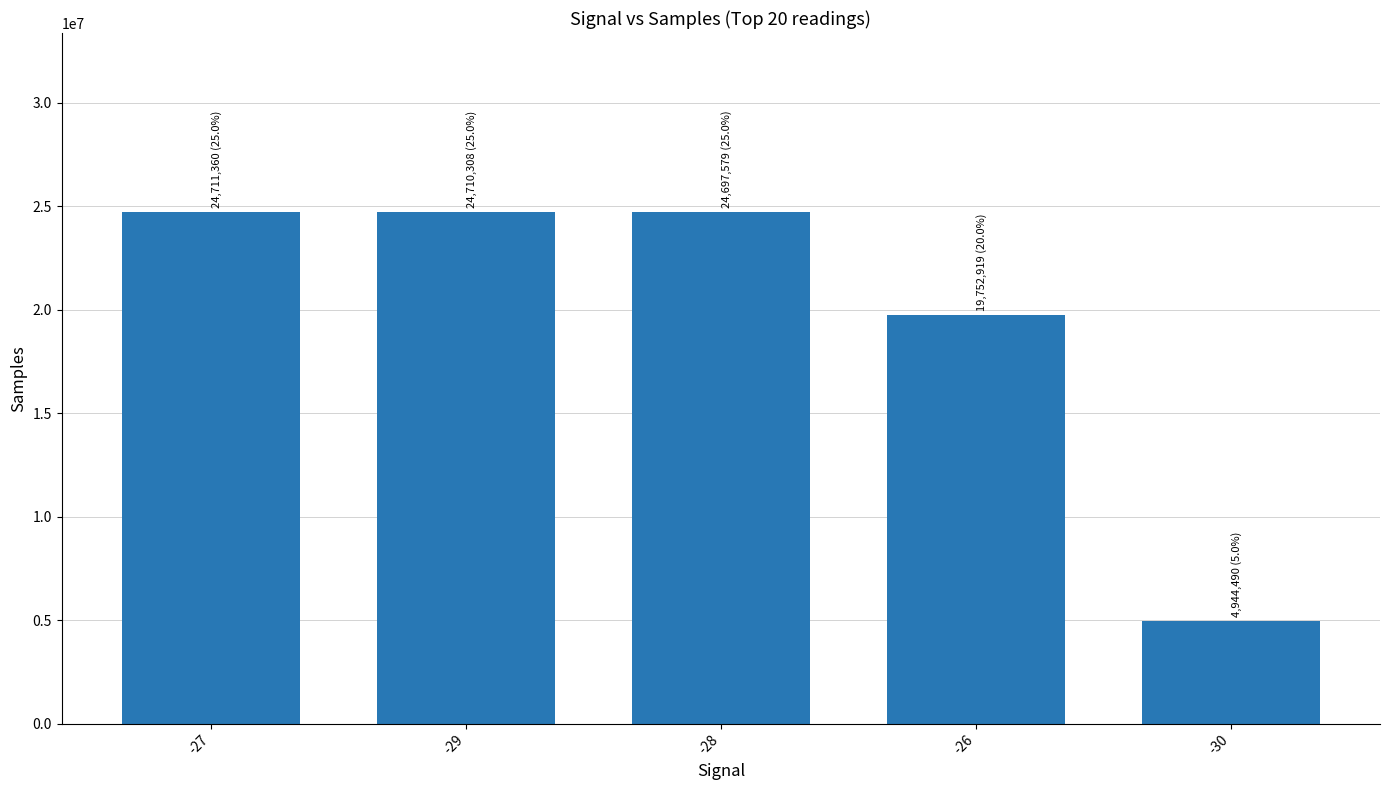

What is the maximum value shown in the chart?

24711360